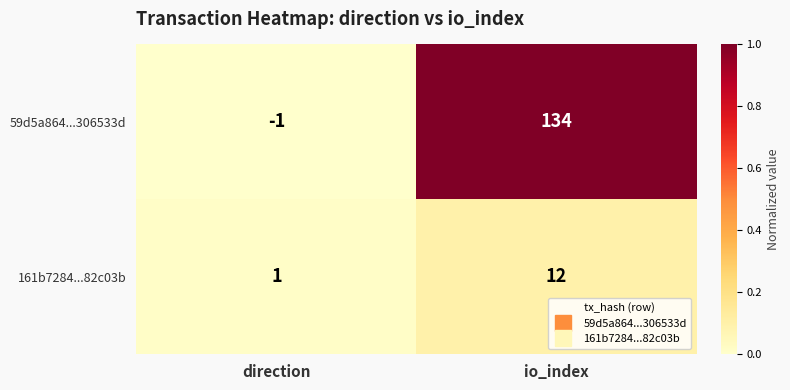

Which series has the widest spread of values?

59d5a864...306533d